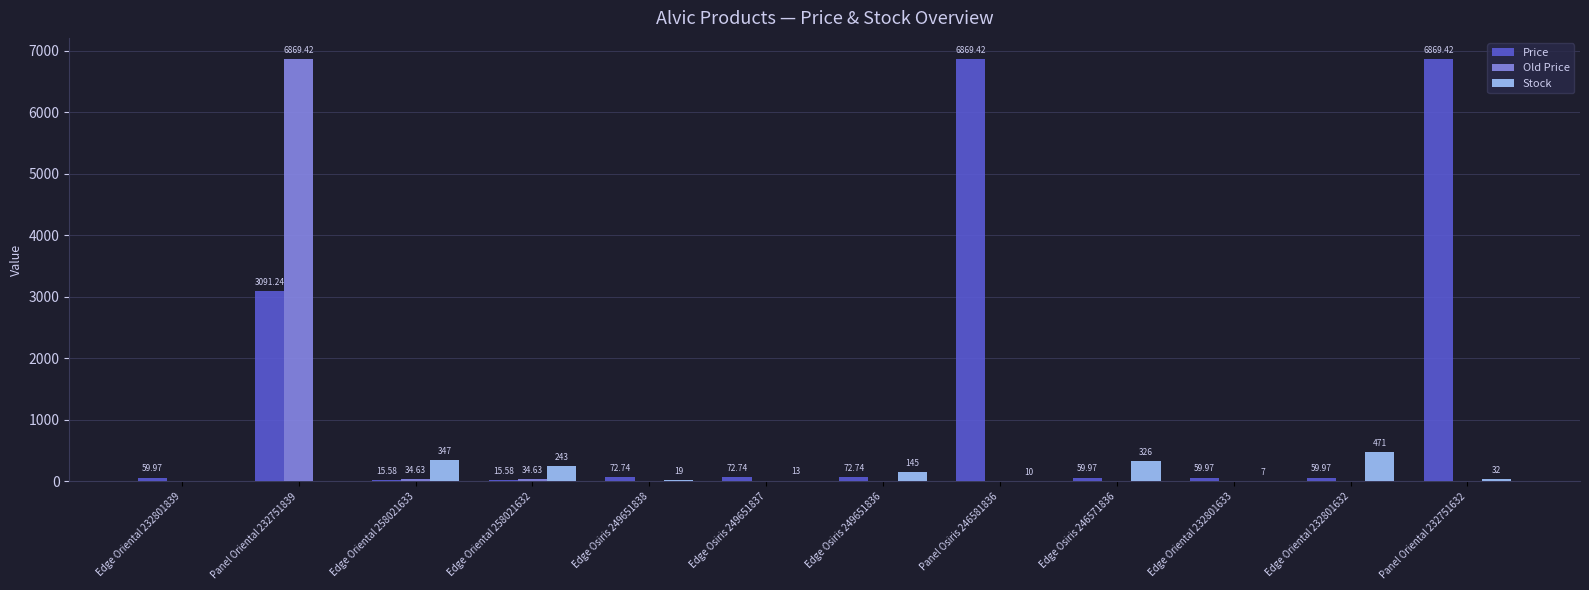

What is the greatest value displayed?

6869.4